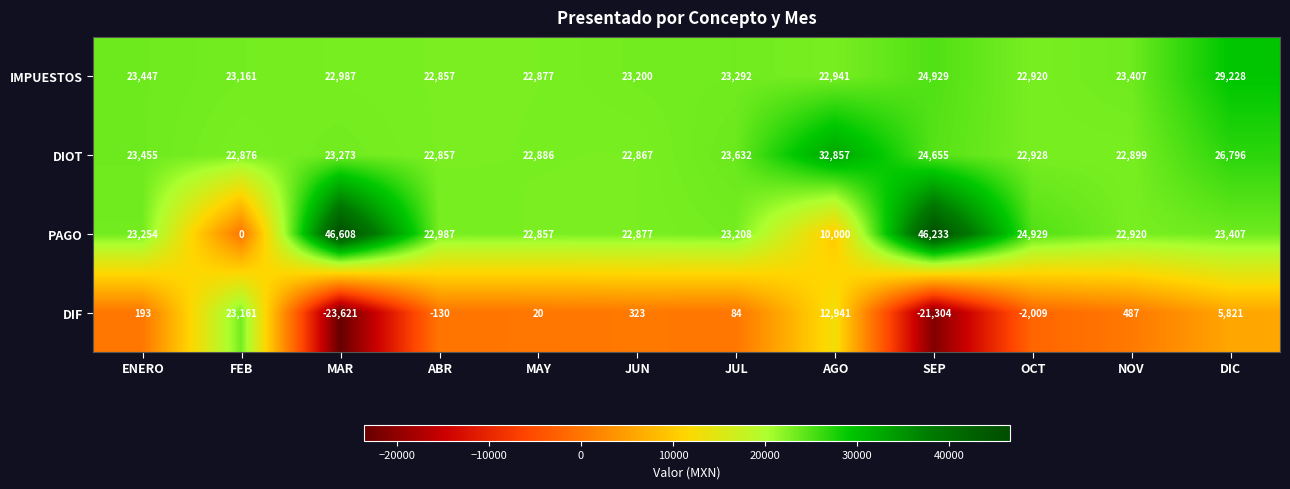

At which label does PAGO first exceed 23208?

ENERO